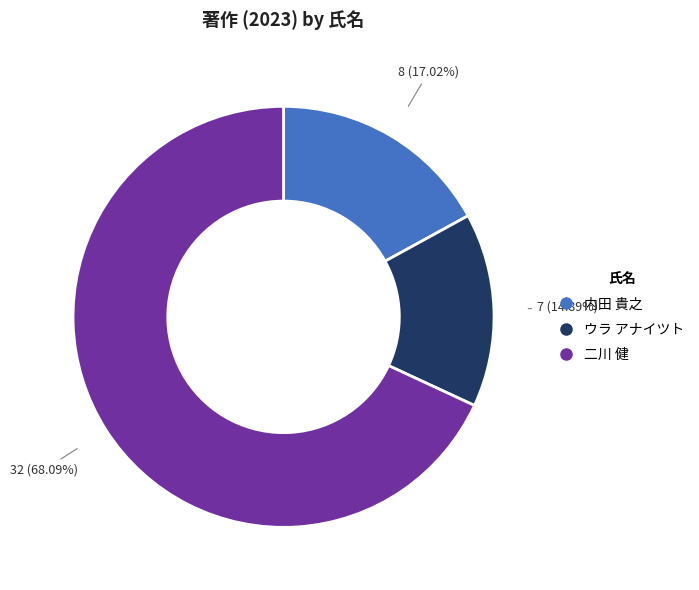

Is there a majority slice in this chart?

Yes